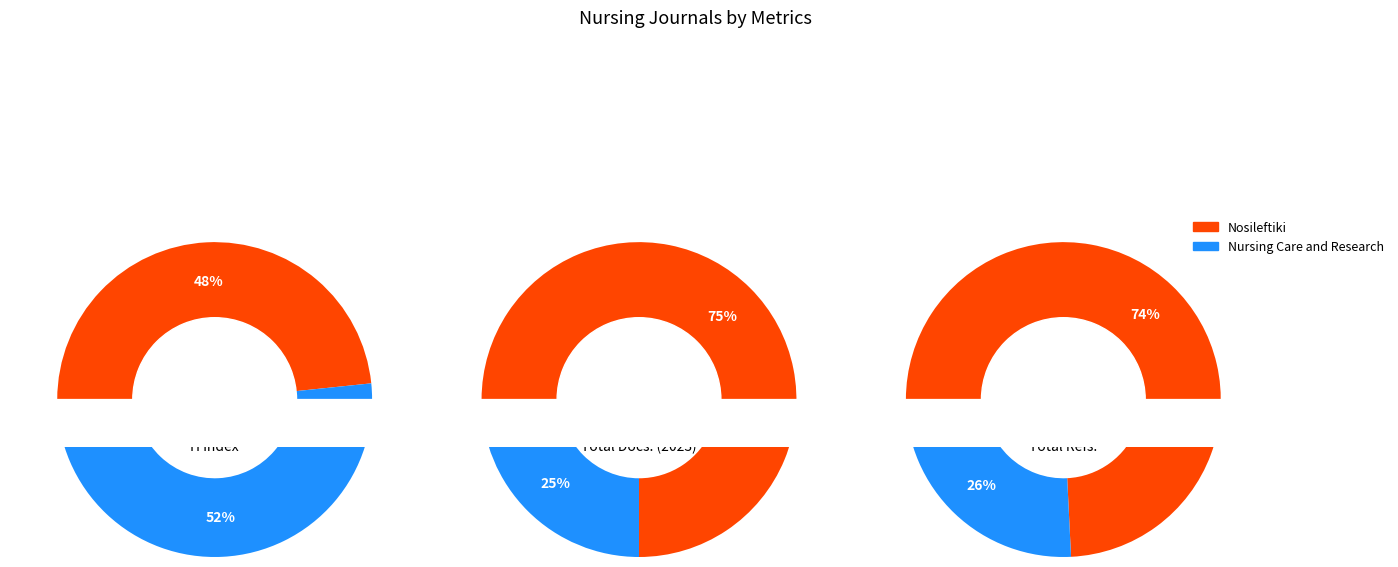

What is the total percentage of Nosileftiki and Nursing Care and Research?

100.0%